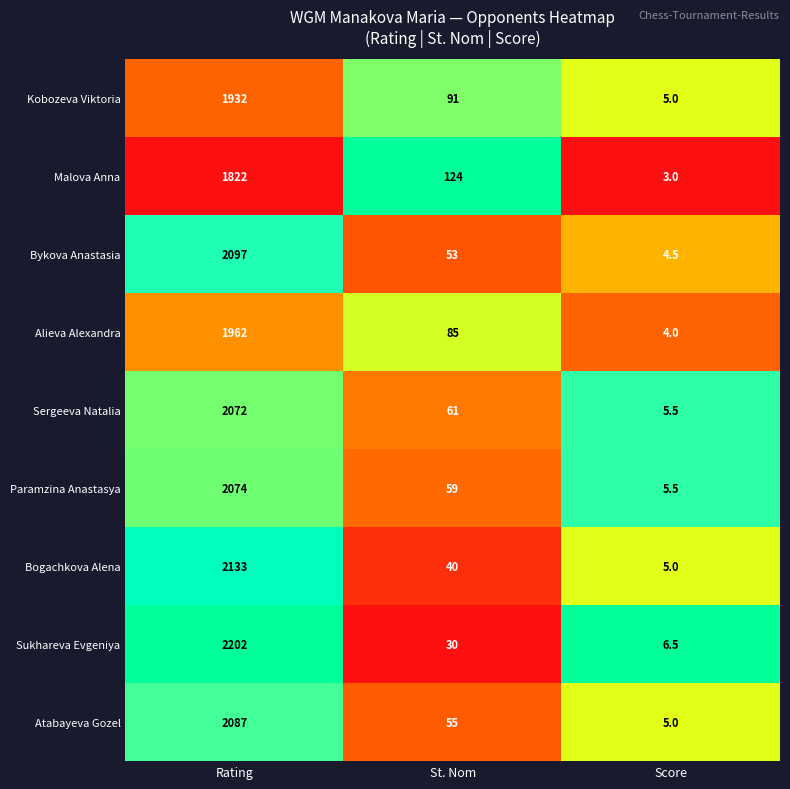

Between St. Nom and Score, which series saw the biggest shift?

Malova Anna